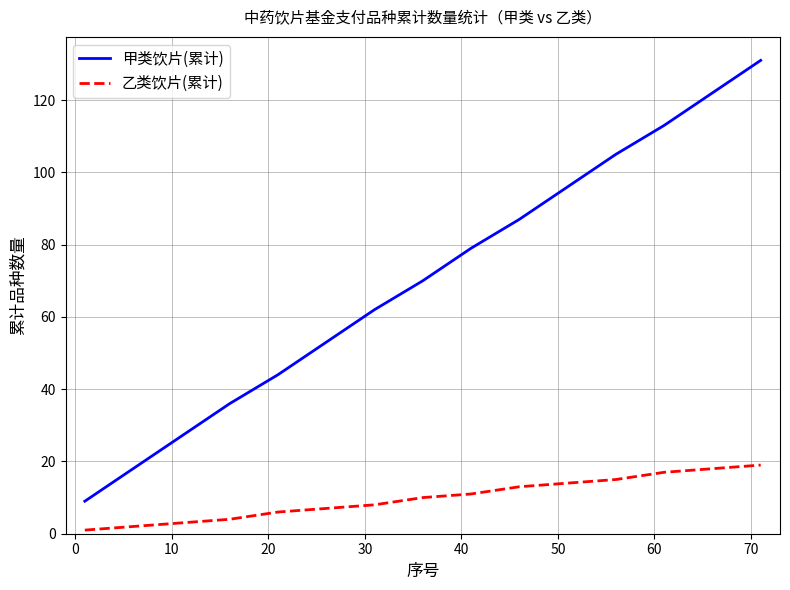

Rank the series by their maximum value, from lowest to highest.

乙类饮片(累计), 甲类饮片(累计)